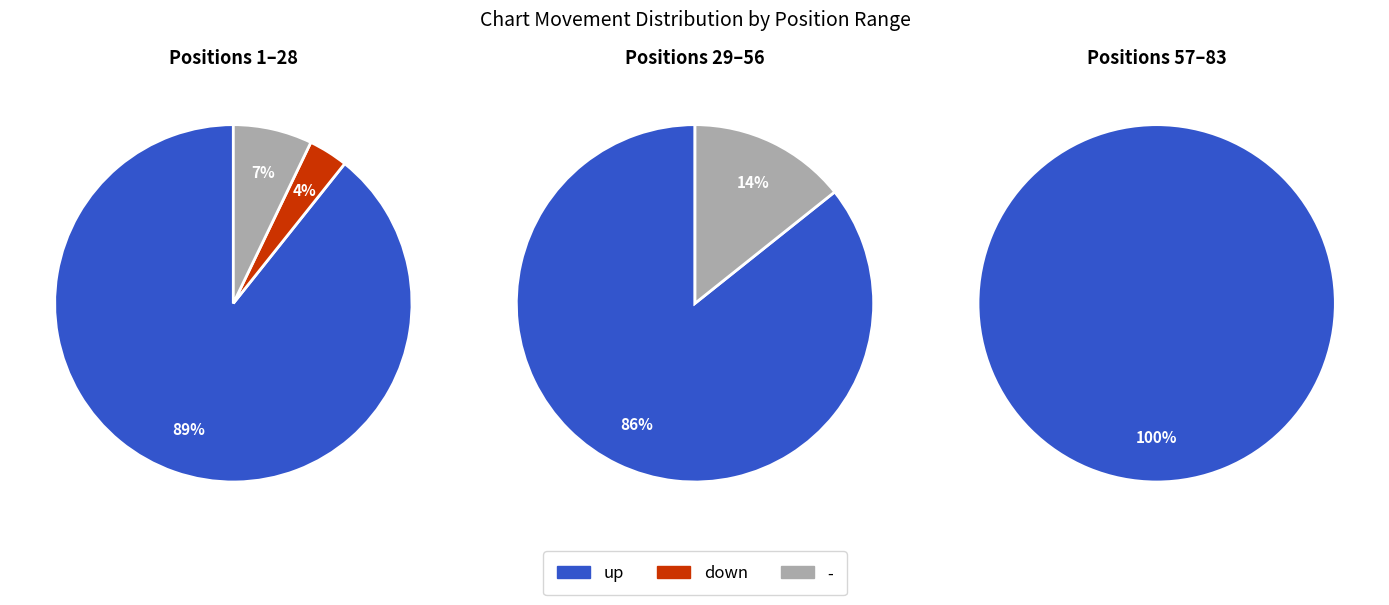

To the nearest percent, what is the average slice percentage?

33%